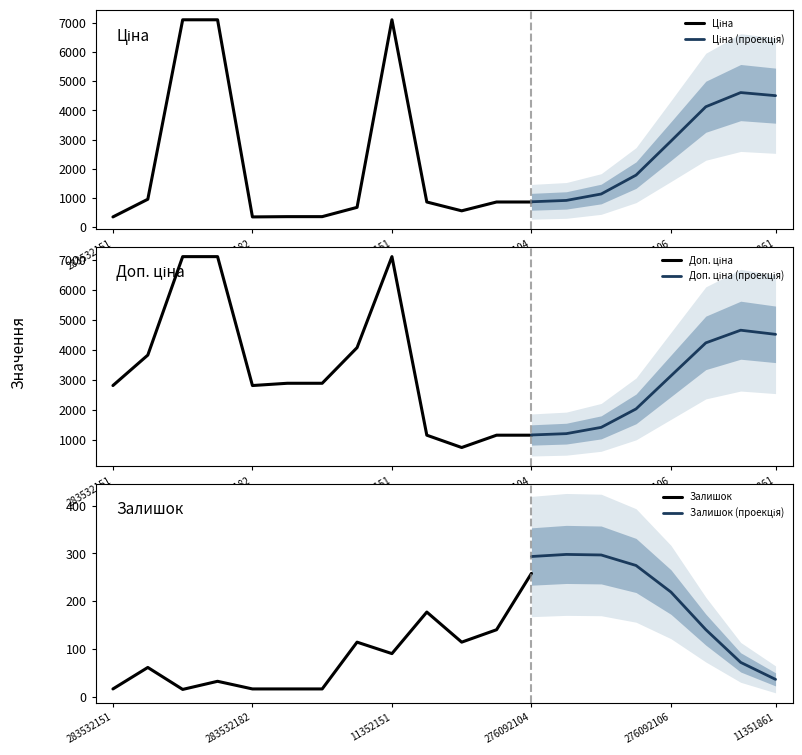

What is the average value of the Ціна series?

2376.6